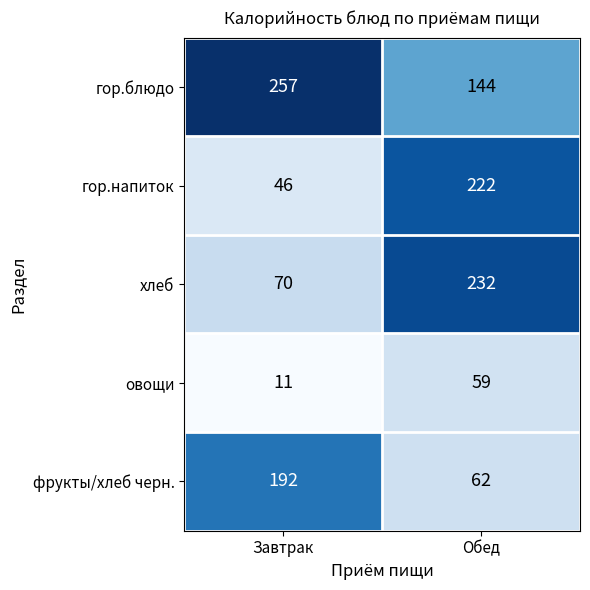

True or false: хлеб has a value of 70 at Завтрак.

True